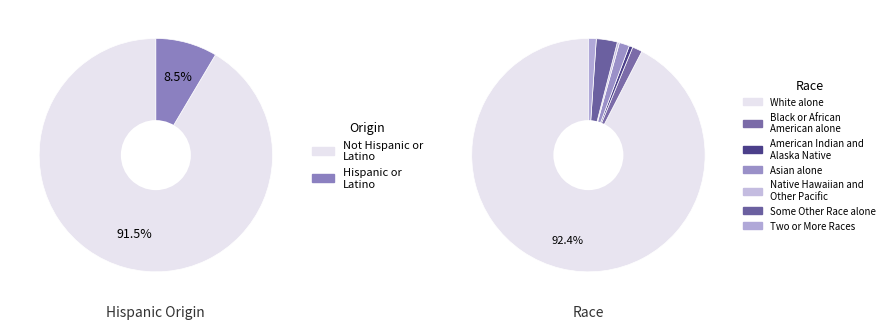

Combined, what portion of the pie is Native Hawaiian and Other Pacific and Not Hispanic or Latino?

45.9%